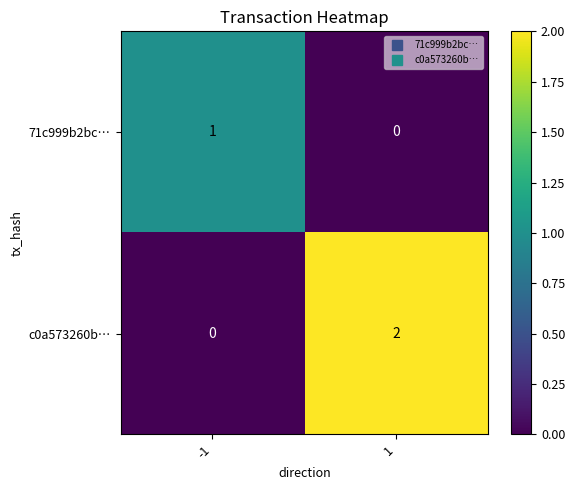

How many values in the c0a573260b… series are below 2?

1